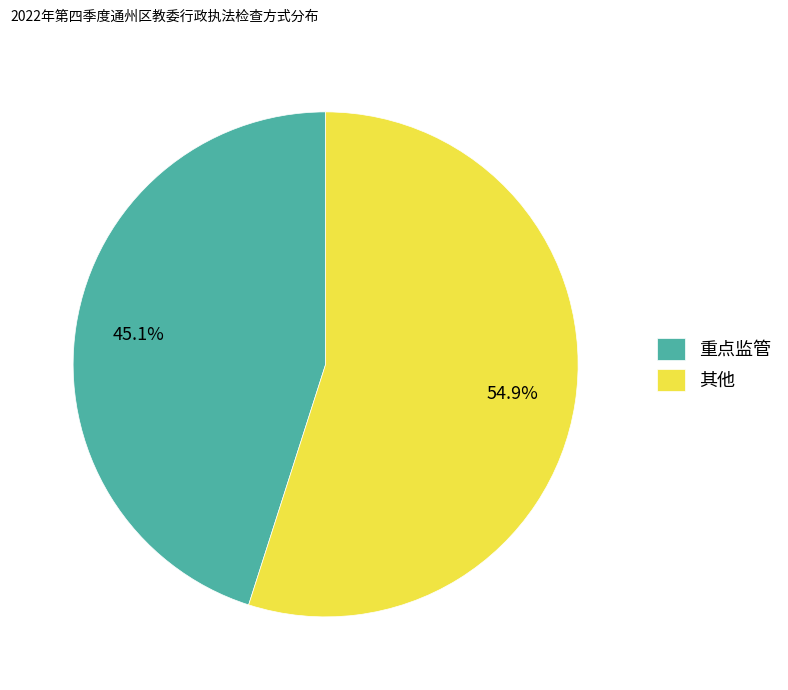

Approximately how many times larger is the value at 重点监管 compared to 其他?

0.8